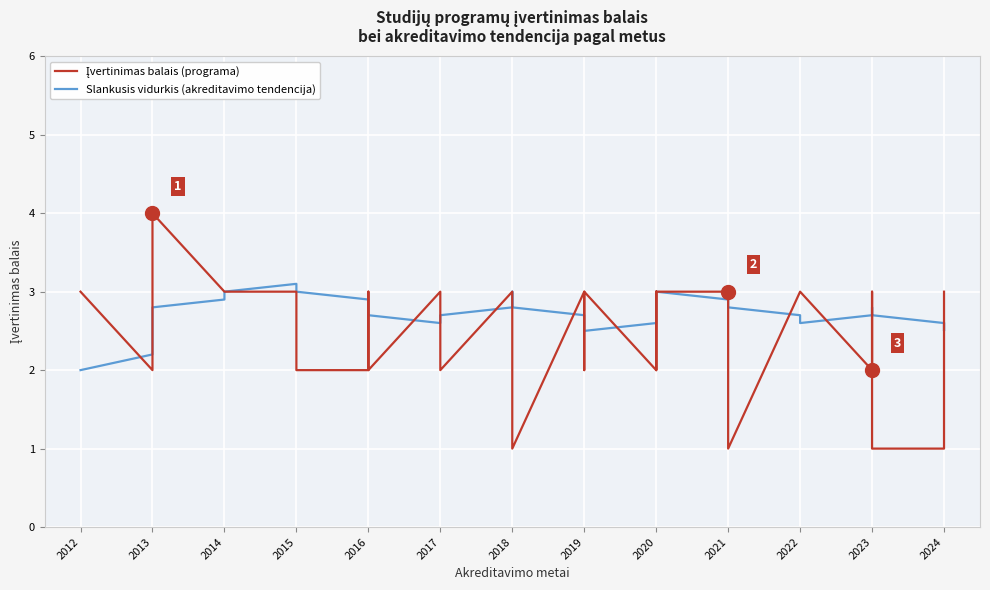

Where do Slankusis vidurkis (akreditavimo tendencija) and Įvertinimas balais (programa) first cross each other?

2012 and 2013